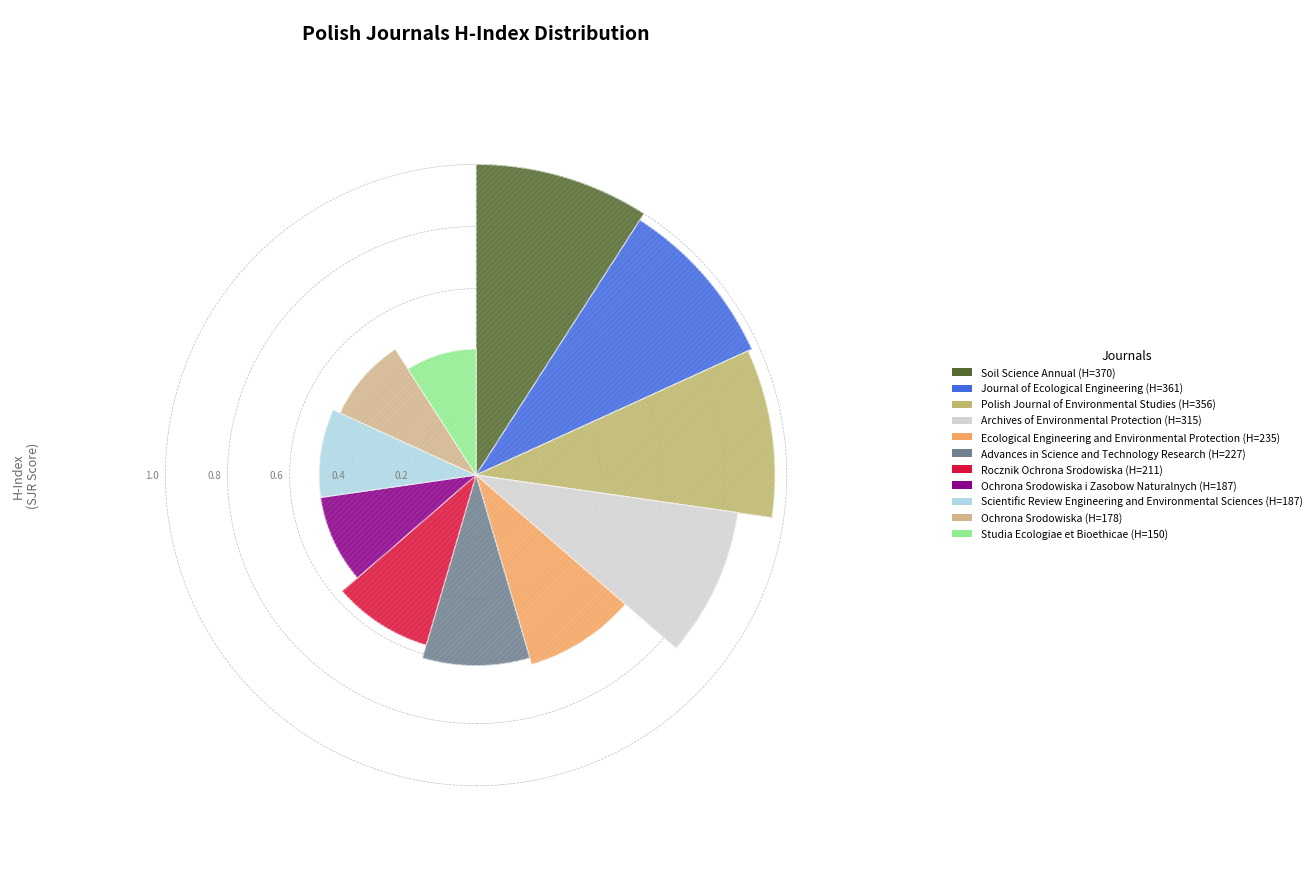

What is the change in value from Ochrona Srodowiska to Studia Ecologiae et Bioethicae?

-28